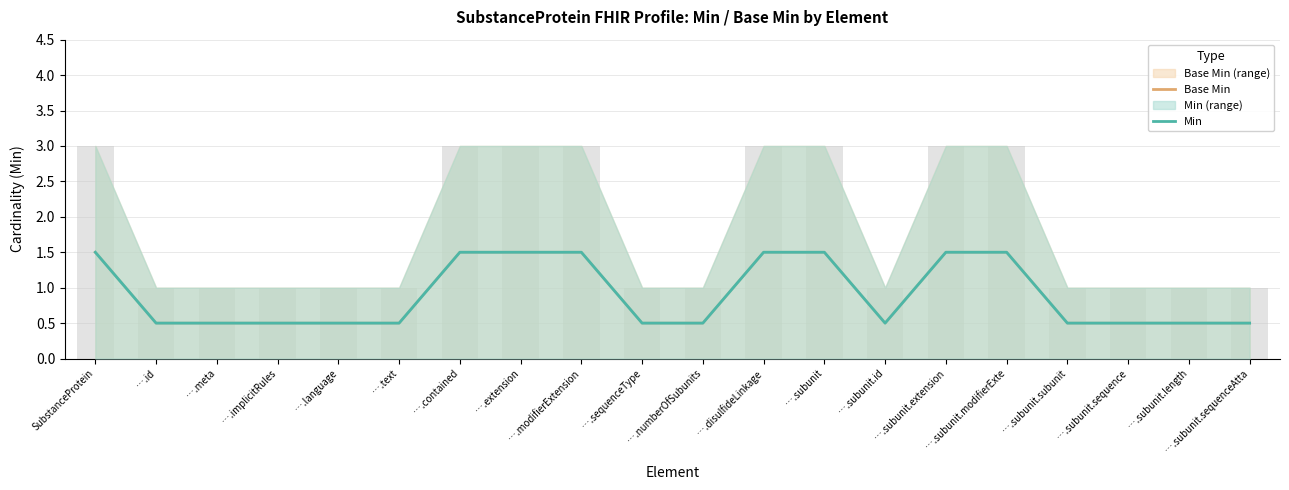

What is the maximum value for Min?

1.5